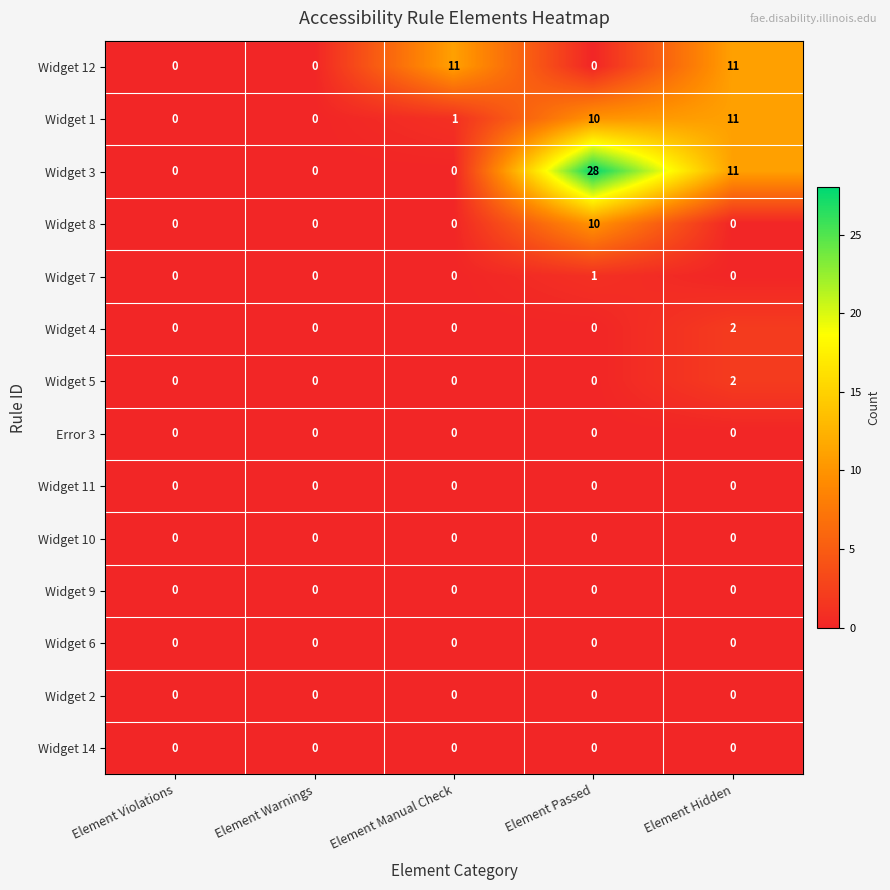

The value of Widget 3 at Element Warnings is 15. True or false?

False